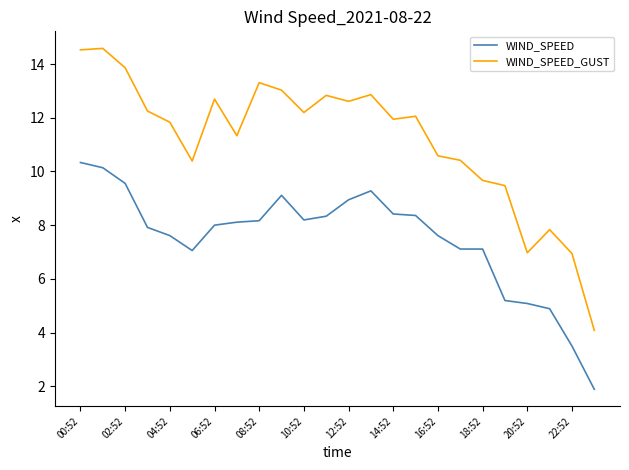

Which series has the largest range (max minus min)?

WIND_SPEED_GUST